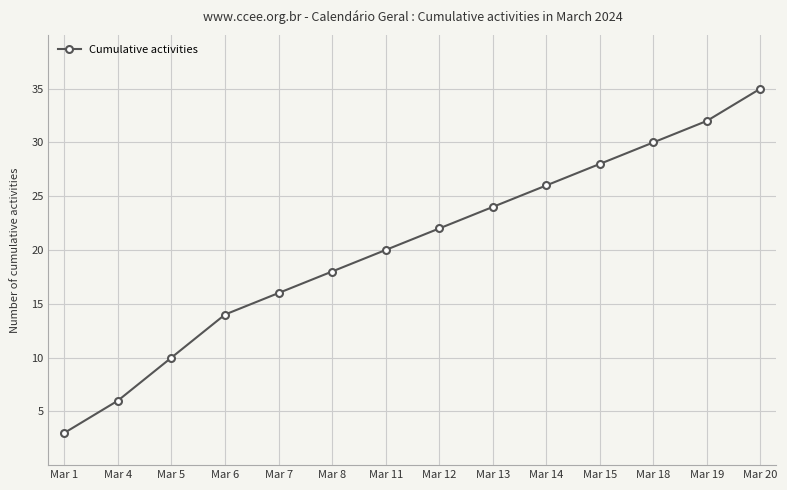

Rank the categories by value from lowest to highest.

Mar 1, Mar 4, Mar 5, Mar 6, Mar 7, Mar 8, Mar 11, Mar 12, Mar 13, Mar 14, Mar 15, Mar 18, Mar 19, Mar 20